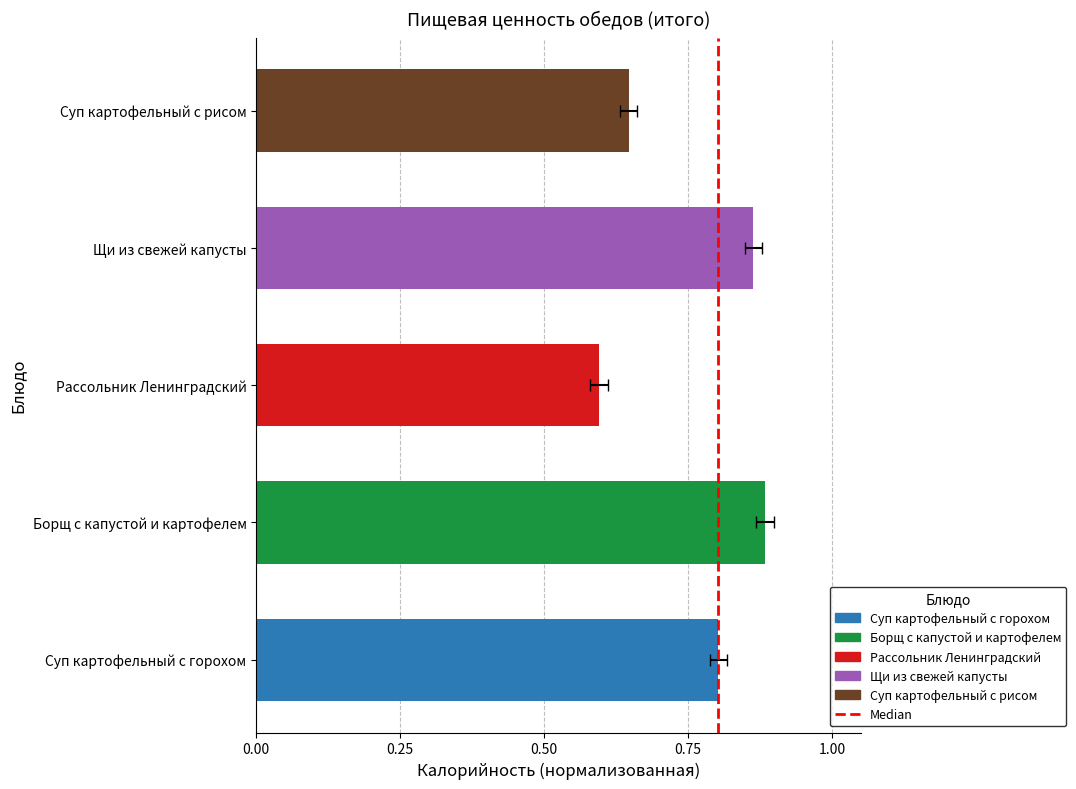

How many series are shown in this chart?

1